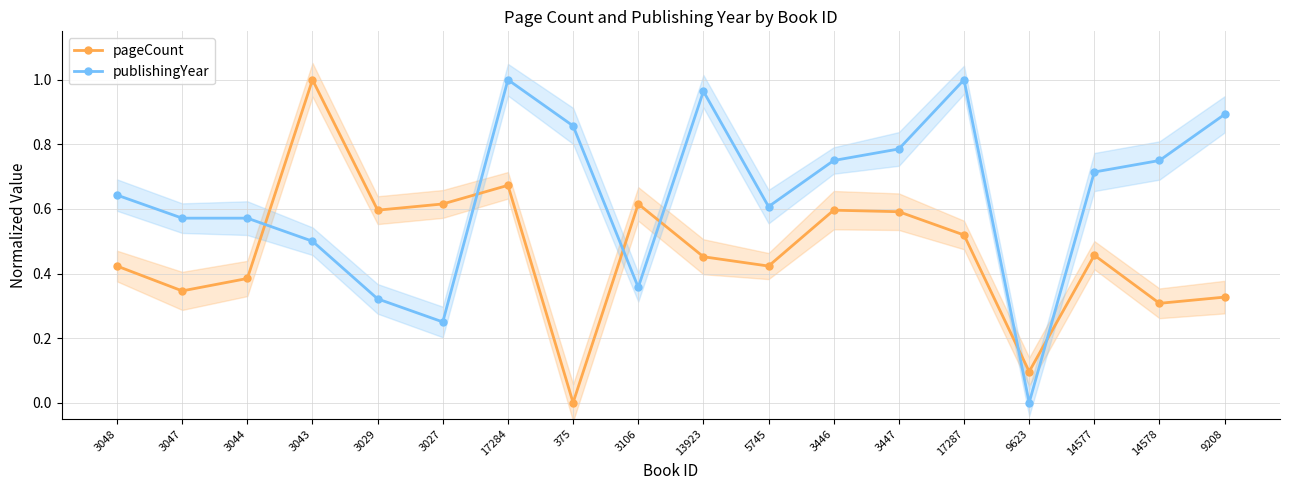

What is the sum of all pageCount values?

8.4